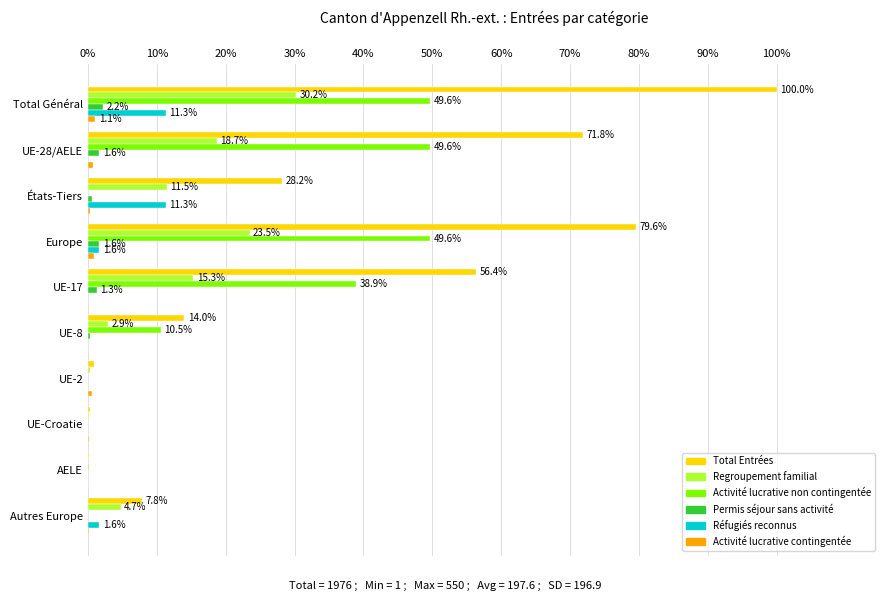

Which series changed the most between Europe and UE-17?

Total Entrées